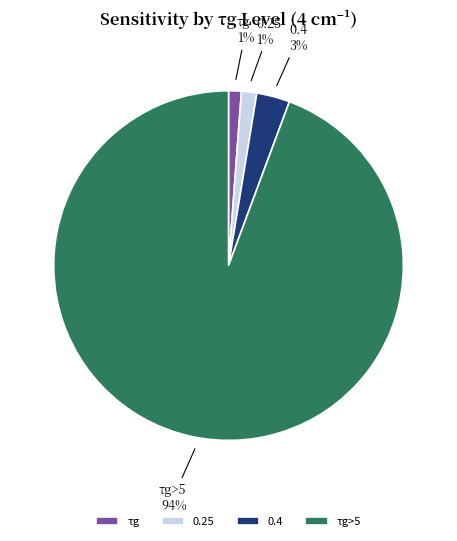

Between τg>5 and 0.25, which is larger?

τg>5